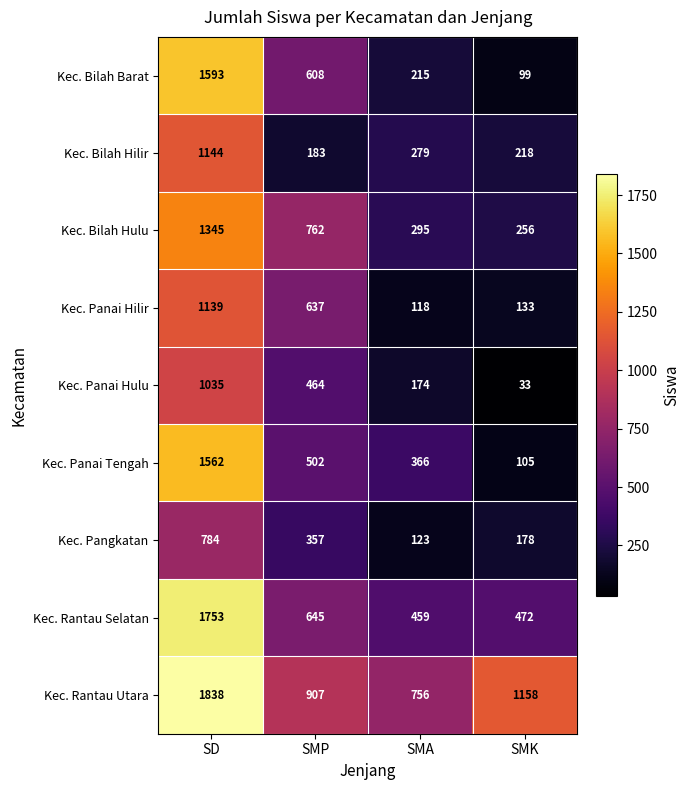

True or false: Kec. Panai Hilir has a value of 44 at SMA.

False